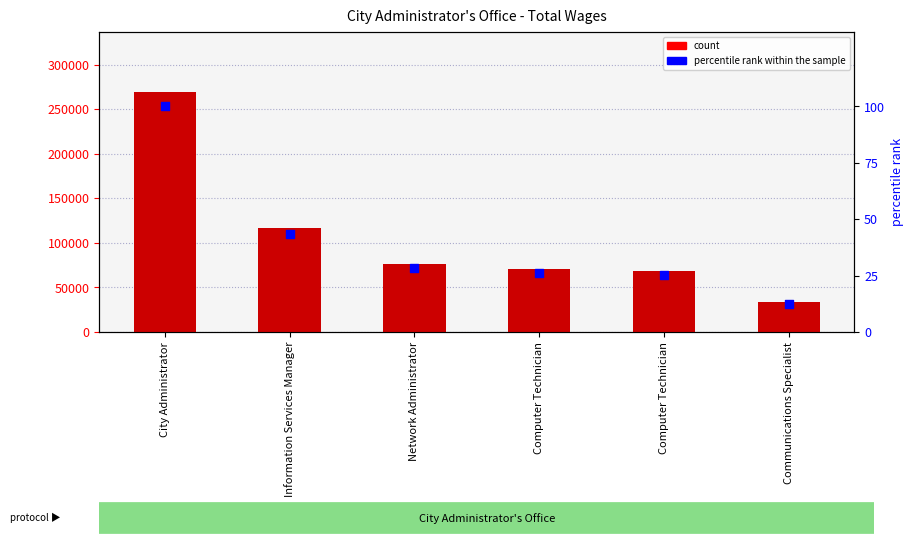

Which series contains the lowest Y value?

percentile rank within the sample